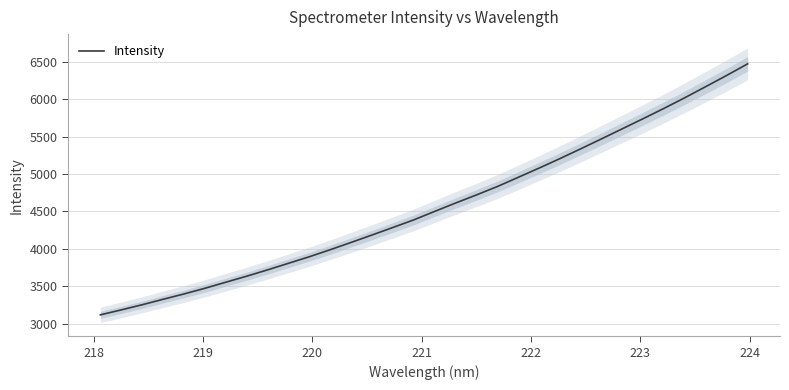

What is the maximum value for Intensity?

6472.5